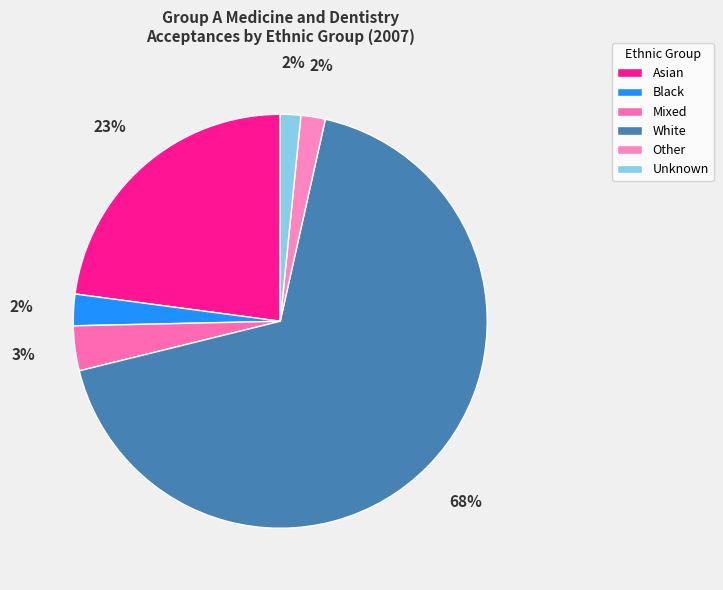

Which category has the biggest portion of the pie?

White